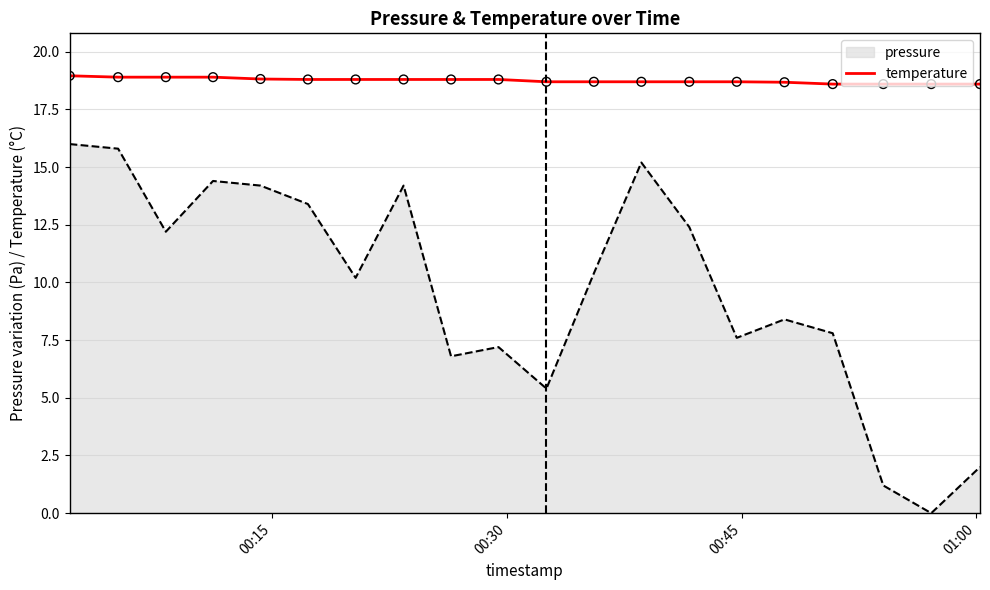

What is the minimum value for temperature?

18.6